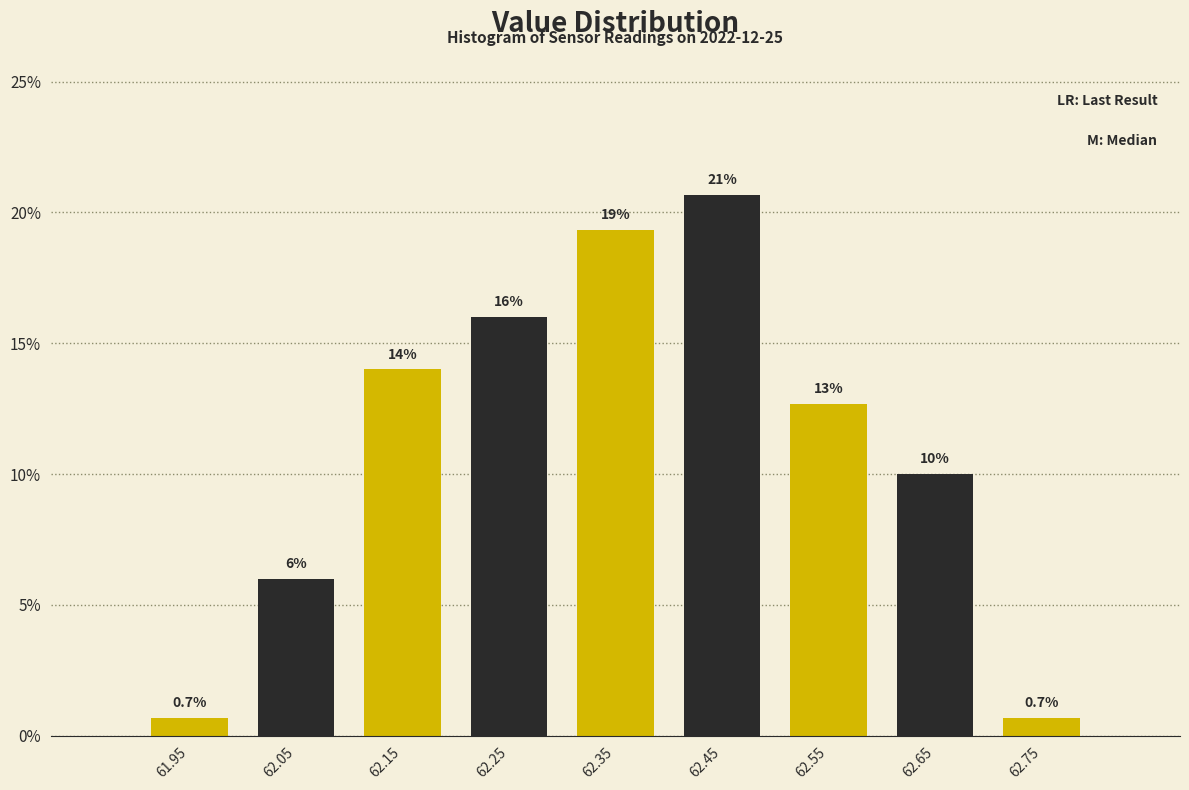

Which range on the x-axis has the tallest bar?

62.4 to 62.5